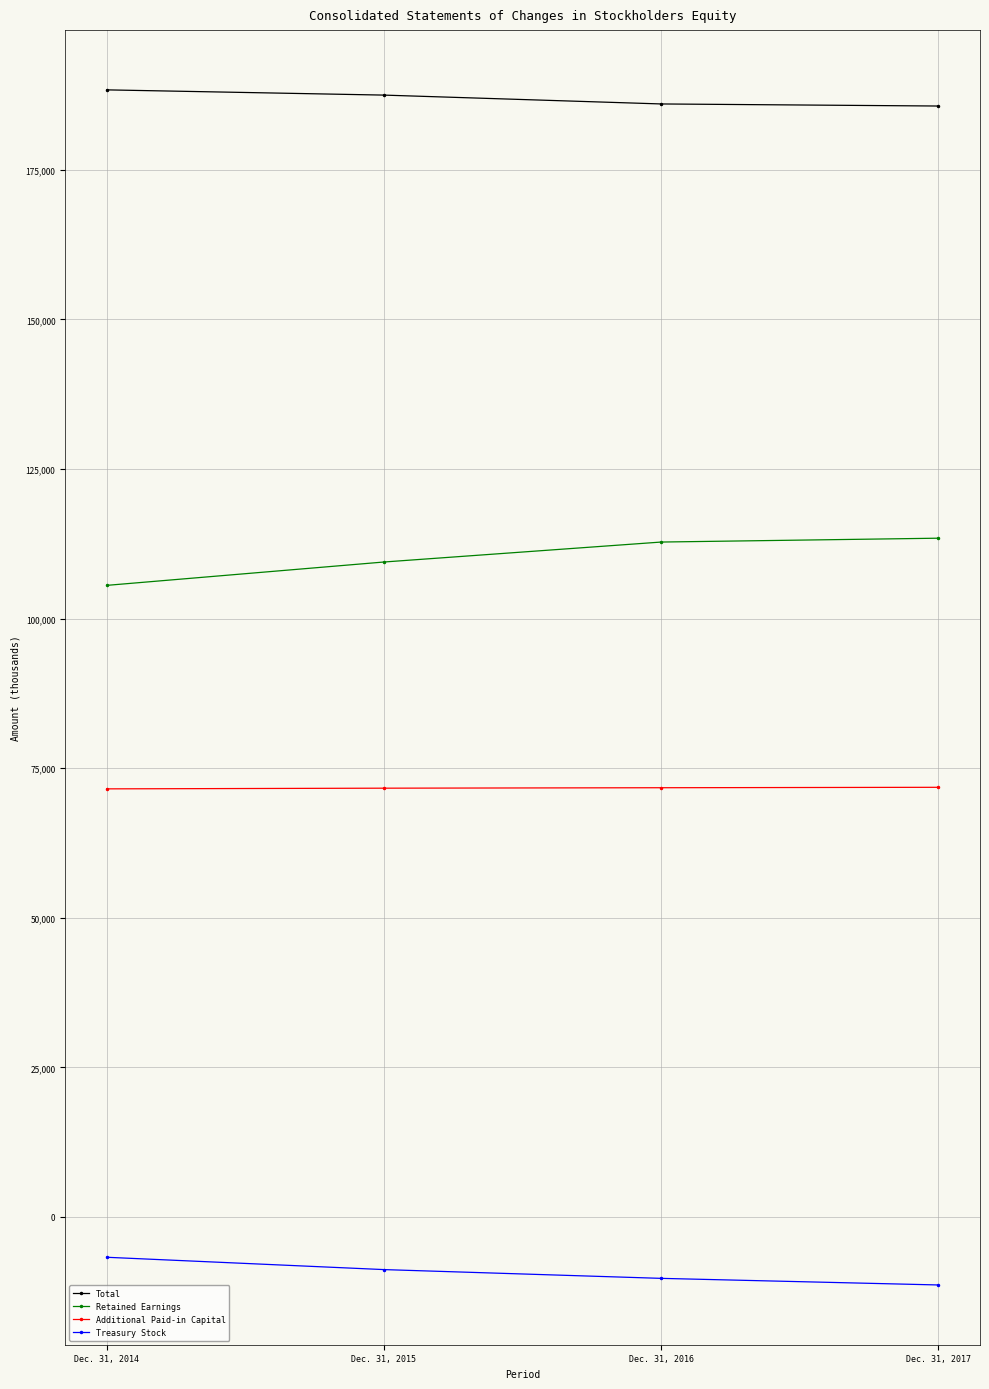

Count the Total values in the range 186008 to 188362.

3